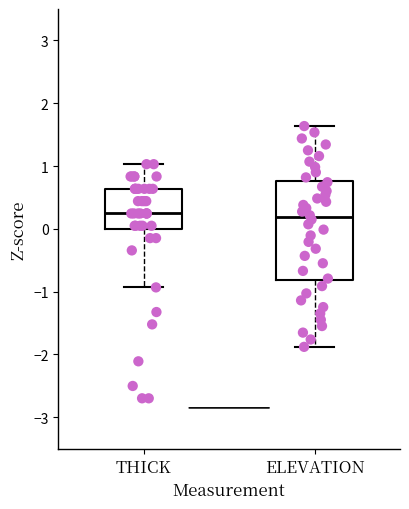

Reading left to right, read every box against the y-axis: the position of its median line, the range the box covers, and the ends of its whiskers. The values are not printed on the chart, so give them approximately, as read against the axis.

THICK: median 0.2, box 0.0 to 0.6, whiskers -0.9 to 1.0
ELEVATION: median 0.2, box -0.8 to 0.8, whiskers -1.9 to 1.6